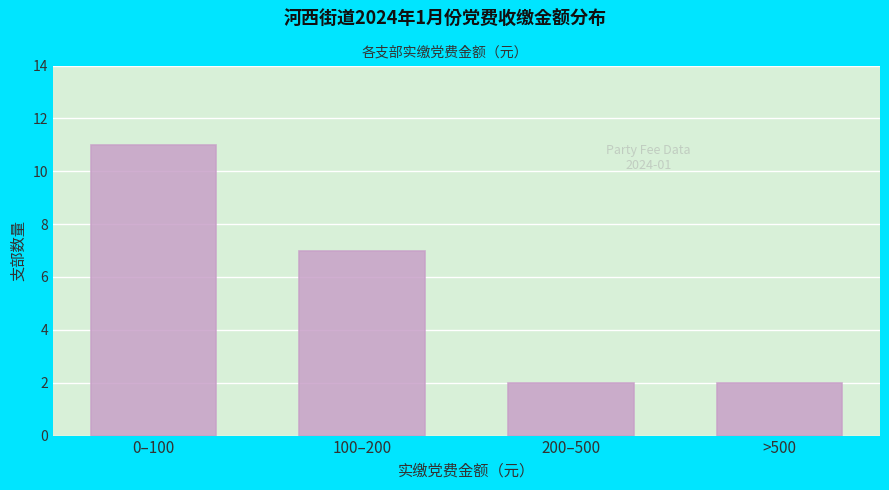

Reading right to left, extract all data points from this chart.

>500=2	200–500=2	100–200=7	0–100=11